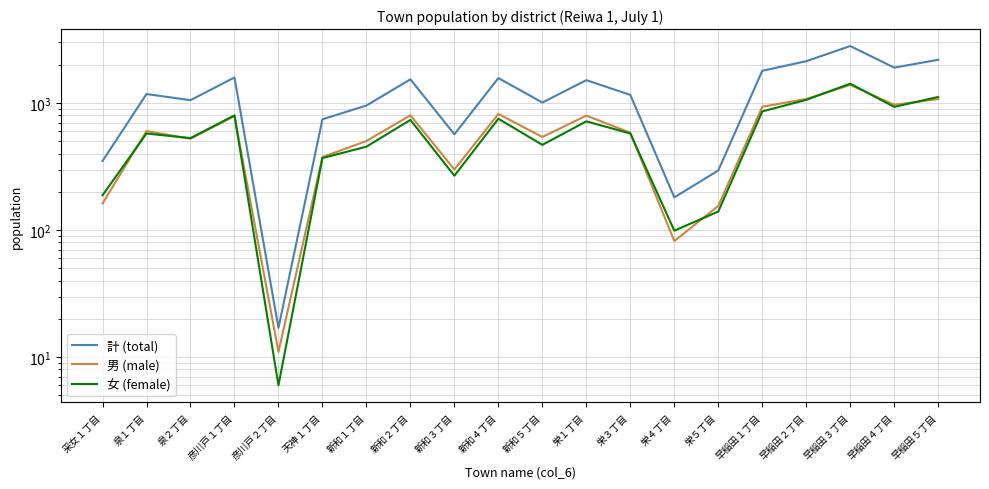

Reading left to right, list all the values displayed in this chart.

計 (total): 350	1178	1054	1591	17	745	957	1538	568	1574	1010	1515	1160	181	295	1796	2137	2812	1902	2193
男 (male): 162	602	524	791	11	376	503	801	300	821	541	797	584	82	155	936	1077	1390	969	1075
女 (female): 188	576	530	800	6	369	454	737	268	753	469	718	576	99	140	860	1060	1422	933	1118